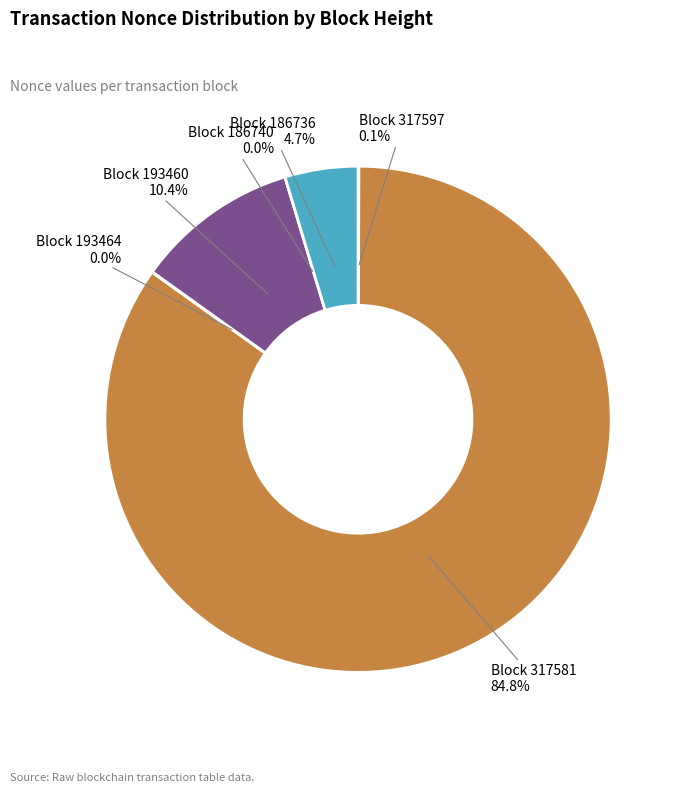

What is the change in value from 317597 to 186736?

+169